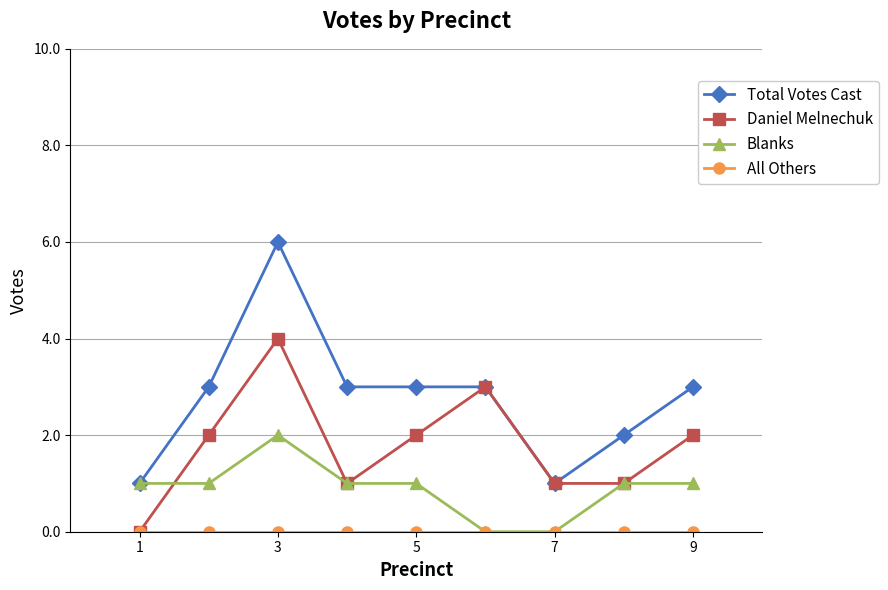

How many interior local peaks does the Daniel Melnechuk series have?

2